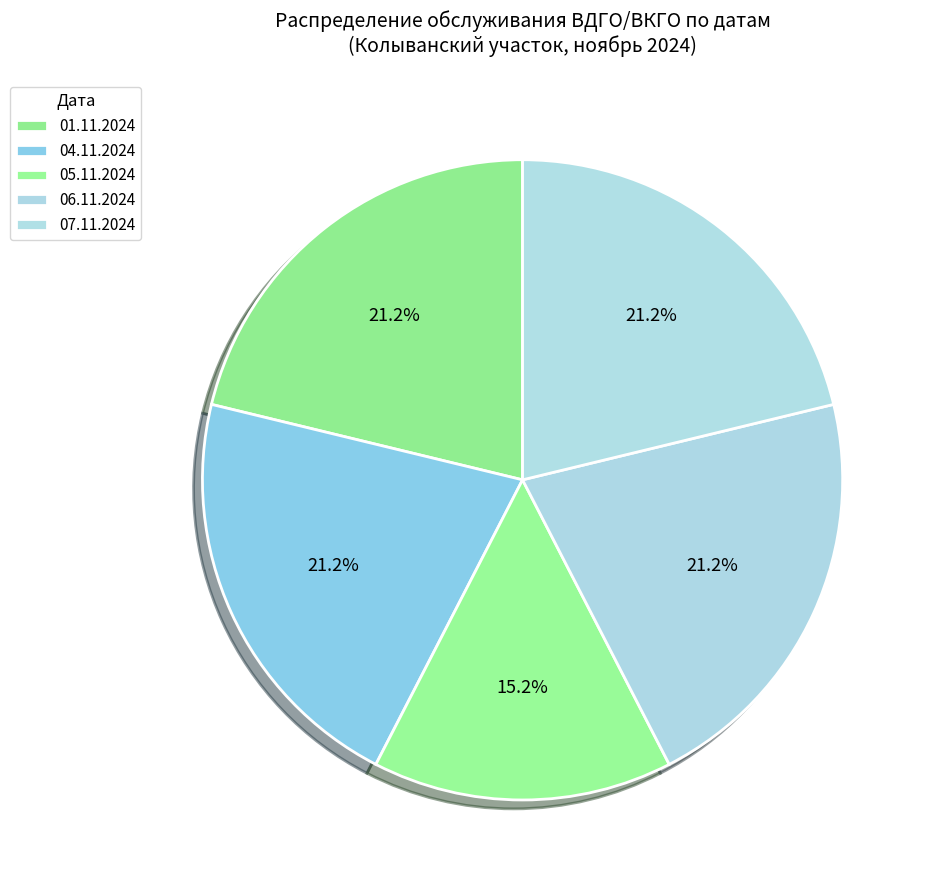

What is the largest slice in the pie chart?

01.11.2024